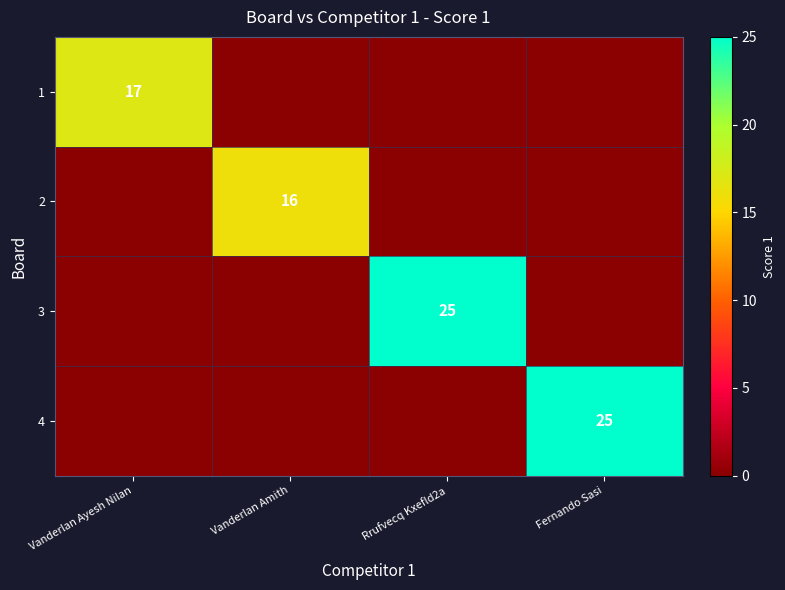

The 3 series shows 25 at Rrufvecq Kxefld2a. True or false?

True